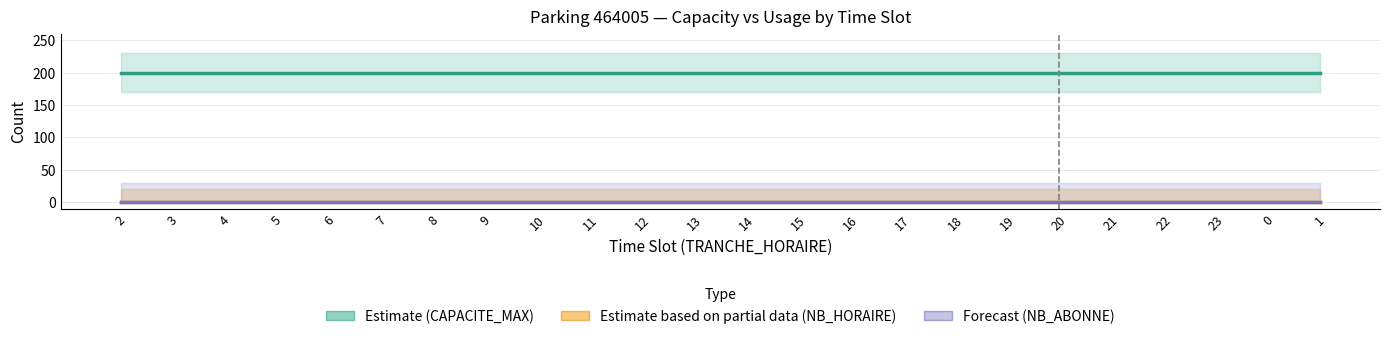

What is the spread (max minus min) of values at 16?

200